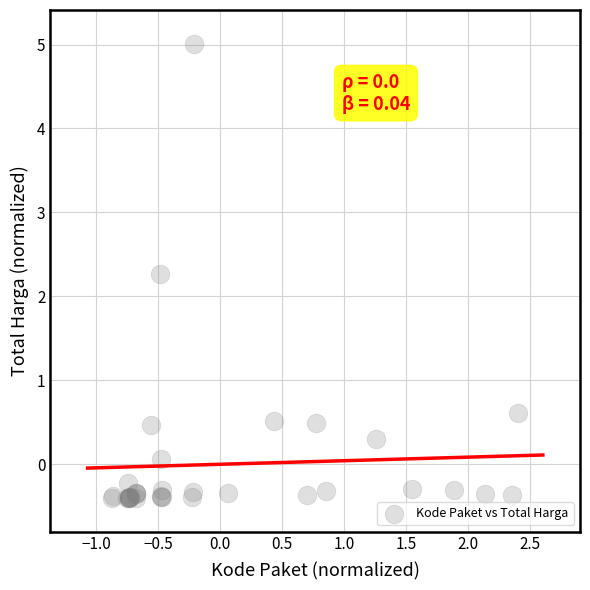

What Y value in the scatter plot is closest to 2?

2.3